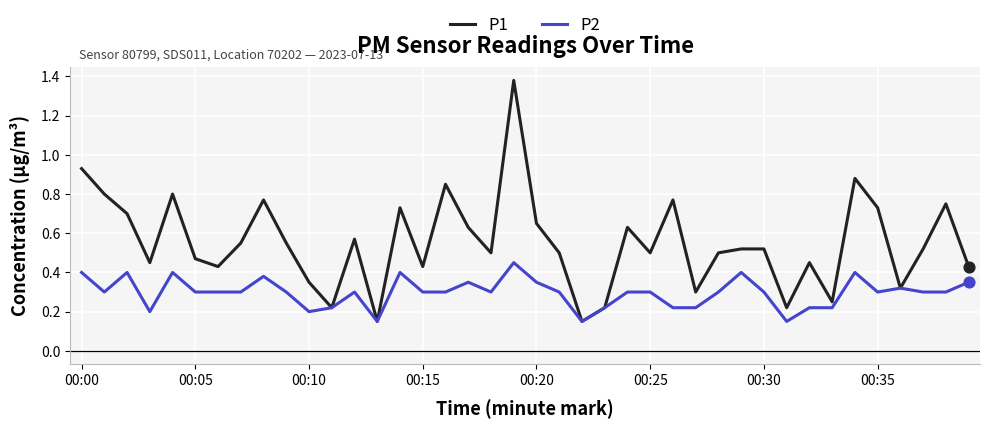

What are all the series names shown in the legend?

P1, P2